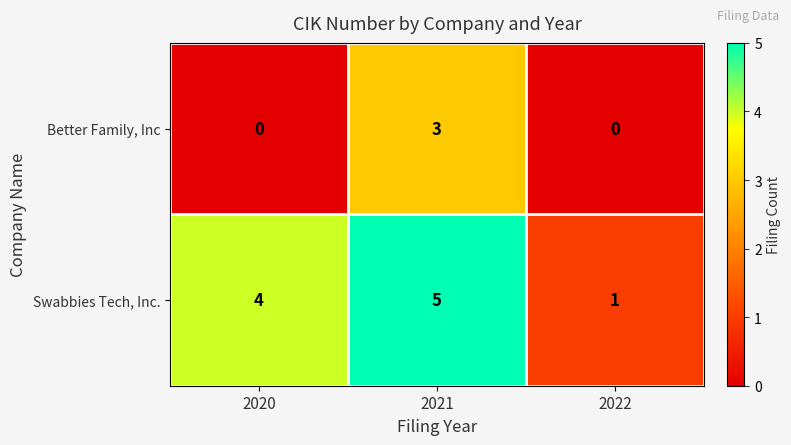

Is it true that Better Family, Inc equals 5 at 2021?

False